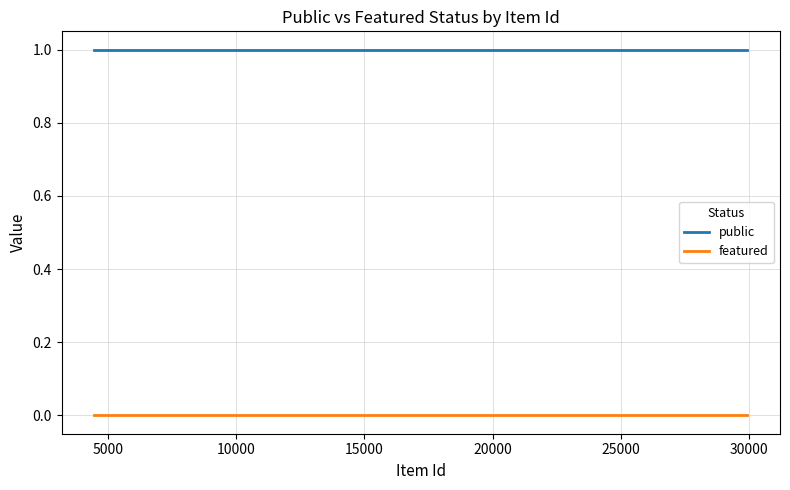

What is the average value of the public series?

1